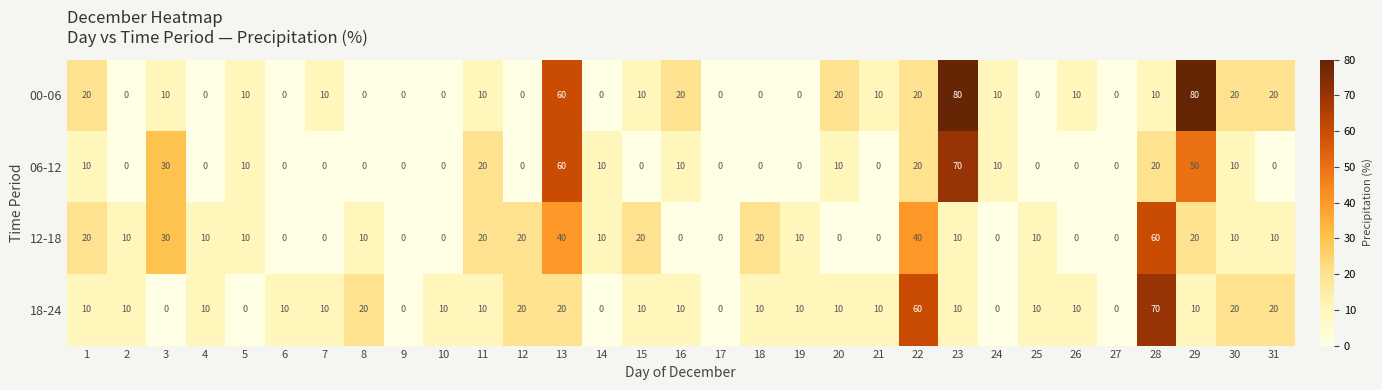

Count the 12-18 values in the range 0 to 20.

27